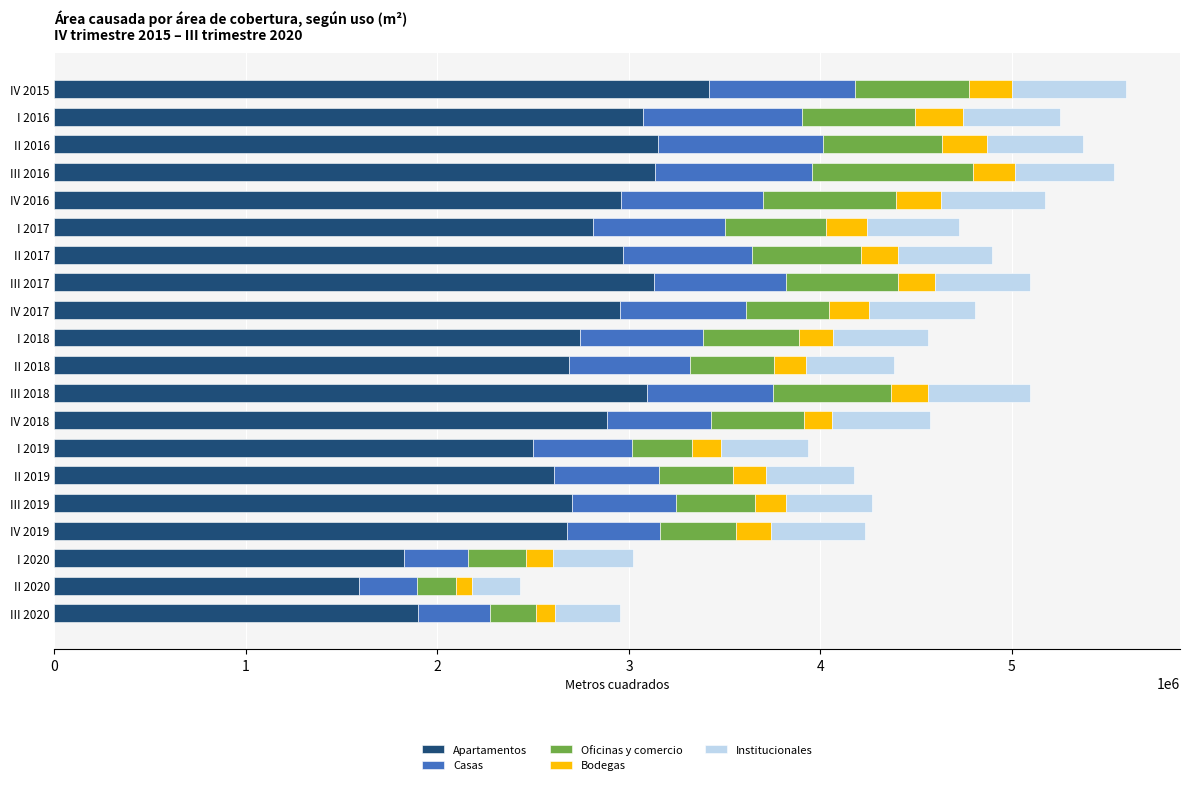

At which label does Apartamentos reach its minimum?

II 2020